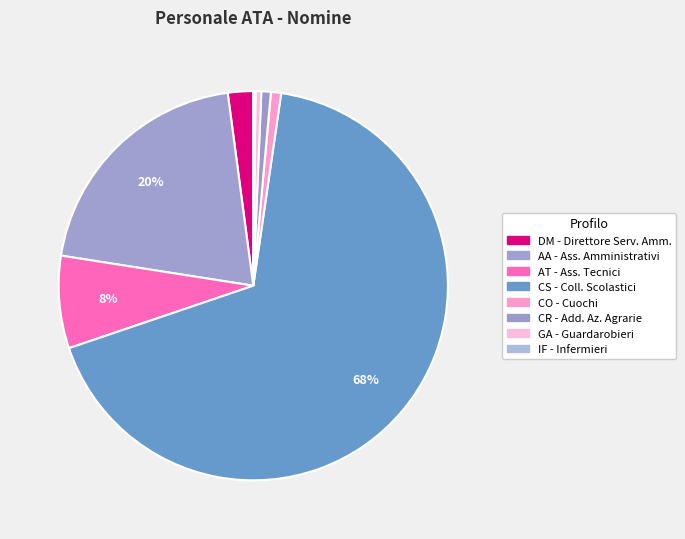

What portion of the pie excludes IF - Infermieri?

99.8%